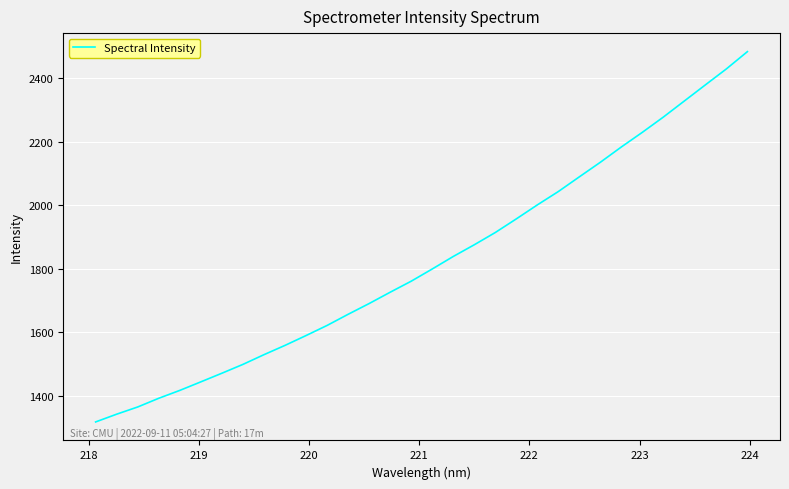

What is the greatest value displayed?

2483.2